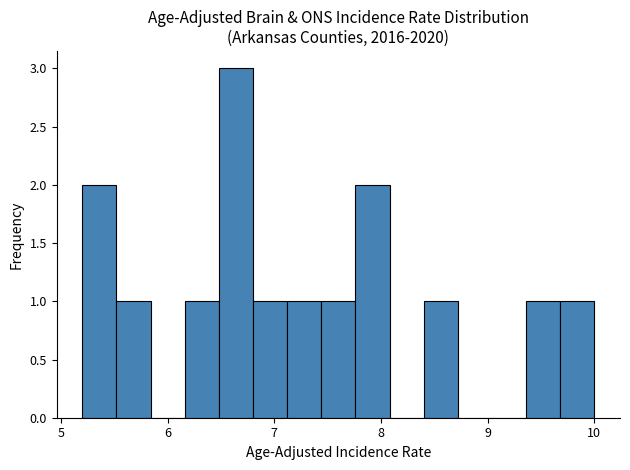

Read against the x-axis, roughly where is the centre of the tallest bar?

6.6